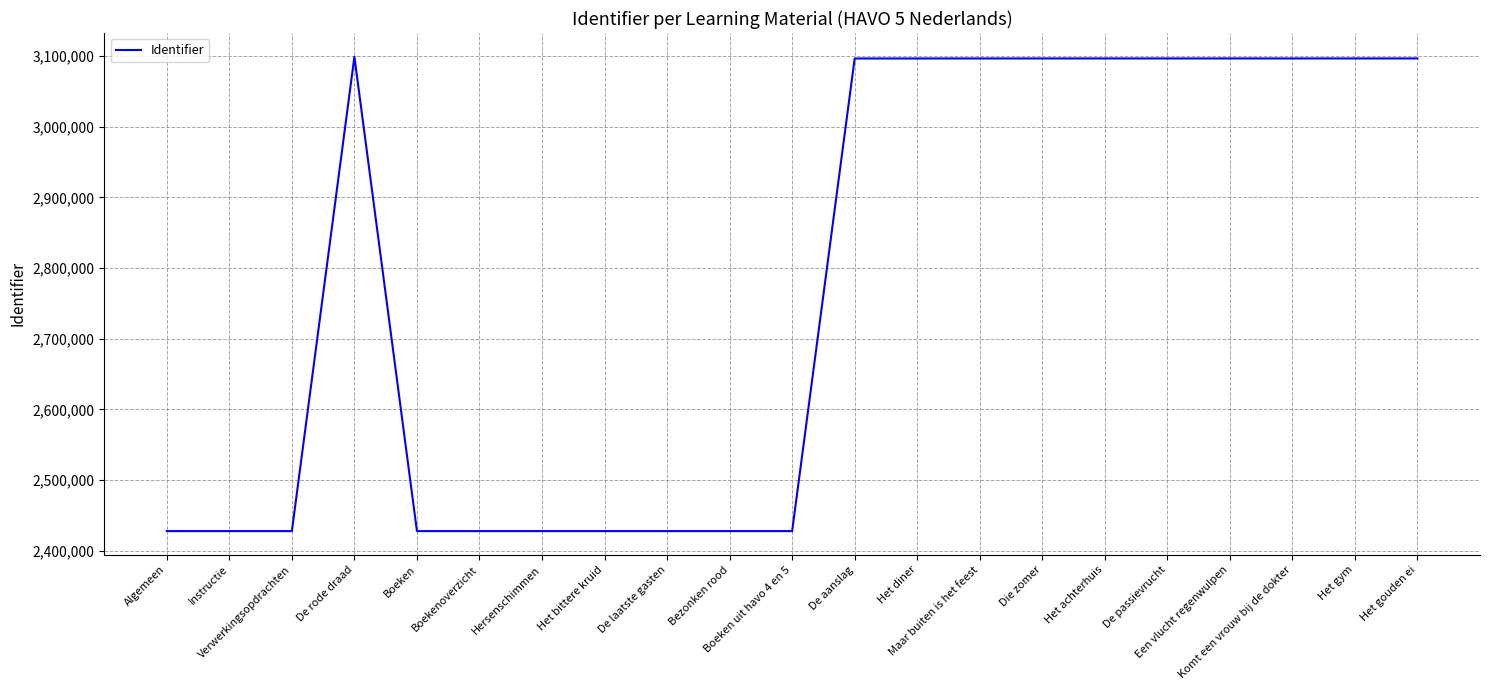

Approximately how many times larger is the value at De aanslag compared to Het gouden ei?

1.0